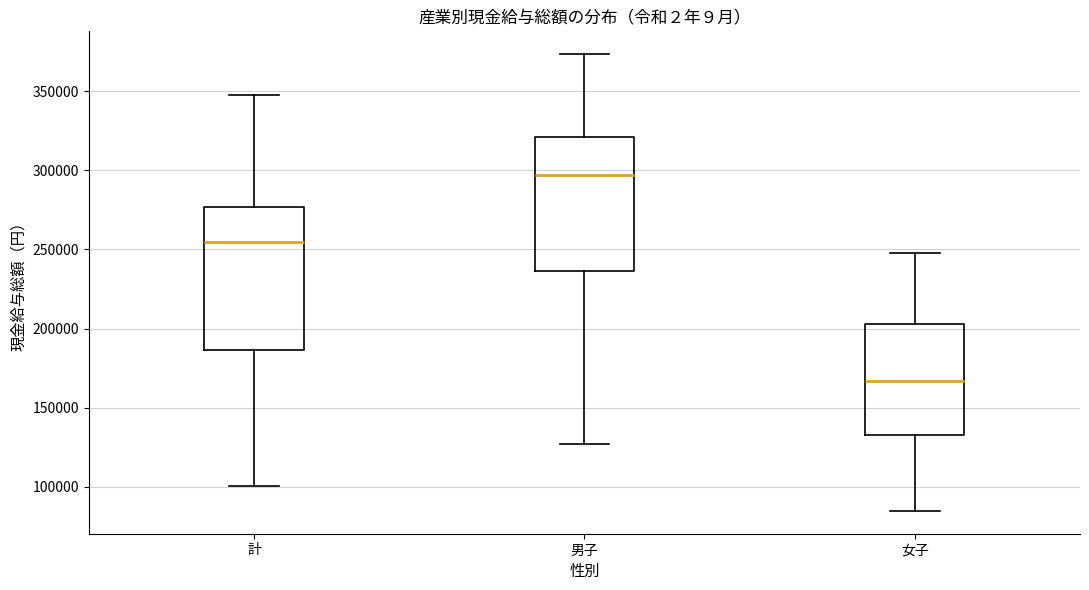

Which box has the highest median line?

男子